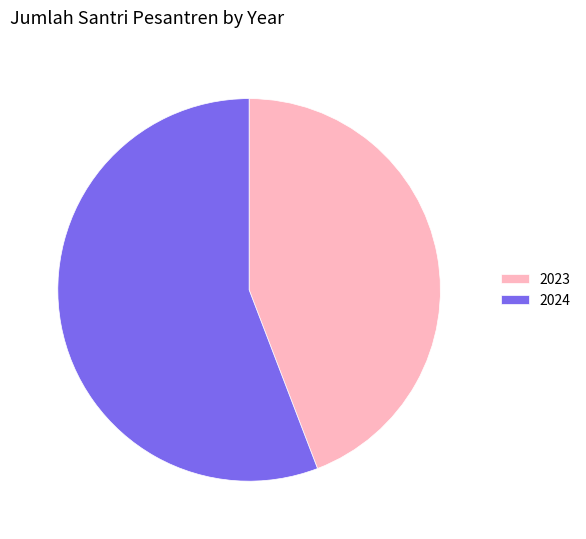

Between 2023 and 2024, which is larger?

2024